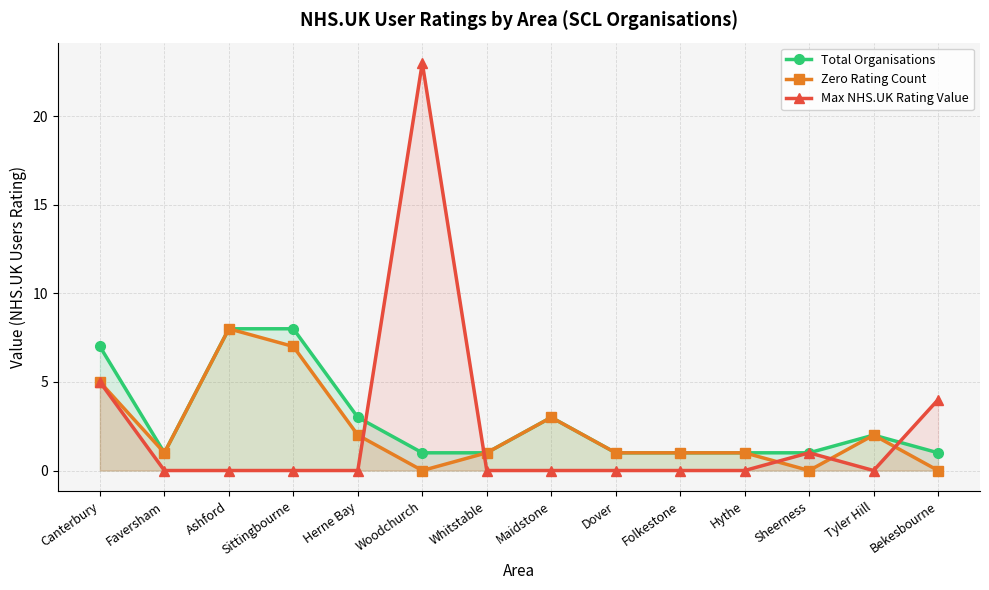

Rank the series by their maximum value, from lowest to highest.

Total Organisations, Zero Rating Count, Max NHS.UK Rating Value